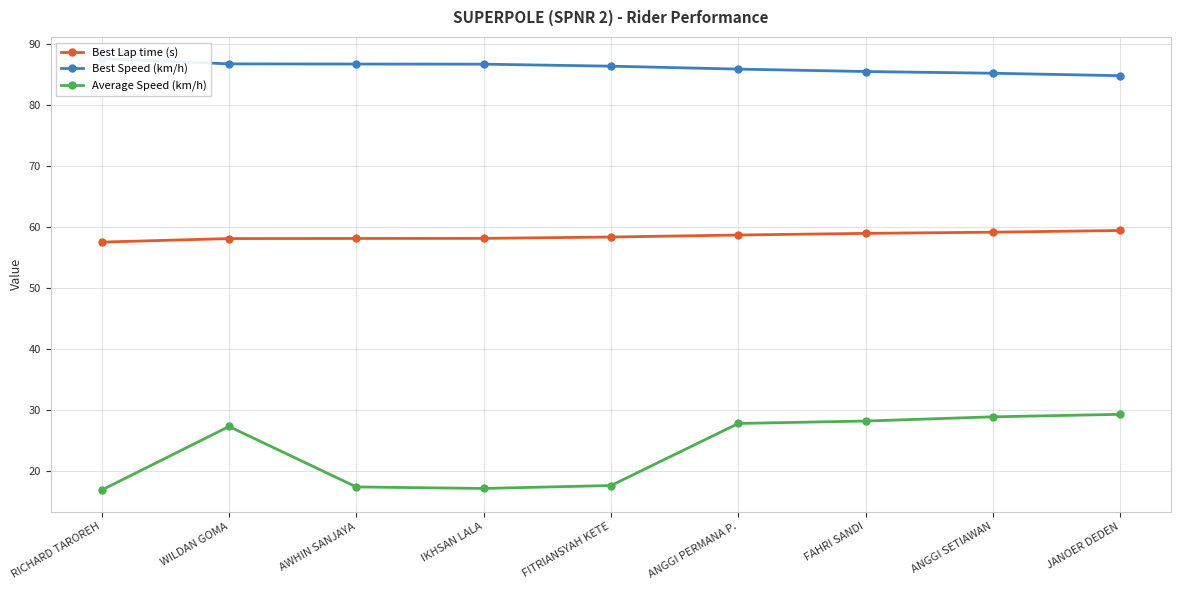

True or false: Best Speed (km/h) and Best Lap time (s) intersect in this chart.

False